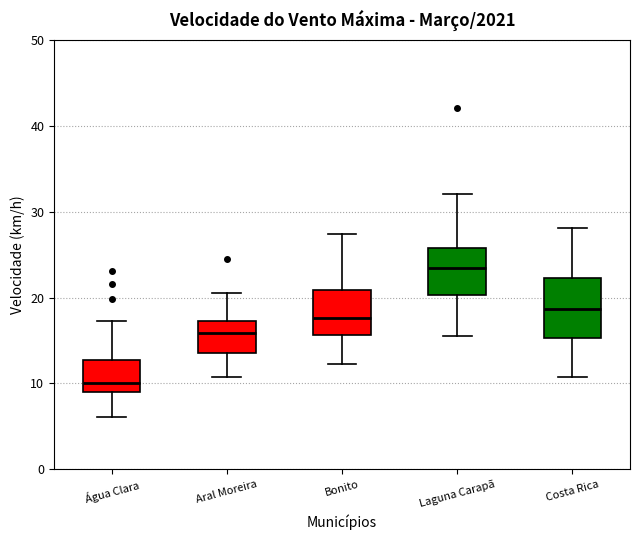

Reading left to right, transcribe this box plot: for each box, give where its median line is, the range the box spans, and where its two whiskers end, as read against the y-axis. The values are not printed on the chart, so give them approximately, as read against the axis.

Água Clara: median 10, box 9 to 13, whiskers 6 to 17
Aral Moreira: median 16, box 14 to 17, whiskers 11 to 21
Bonito: median 18, box 16 to 21, whiskers 12 to 27
Laguna Carapã: median 23, box 20 to 26, whiskers 15 to 32
Costa Rica: median 19, box 15 to 22, whiskers 11 to 28